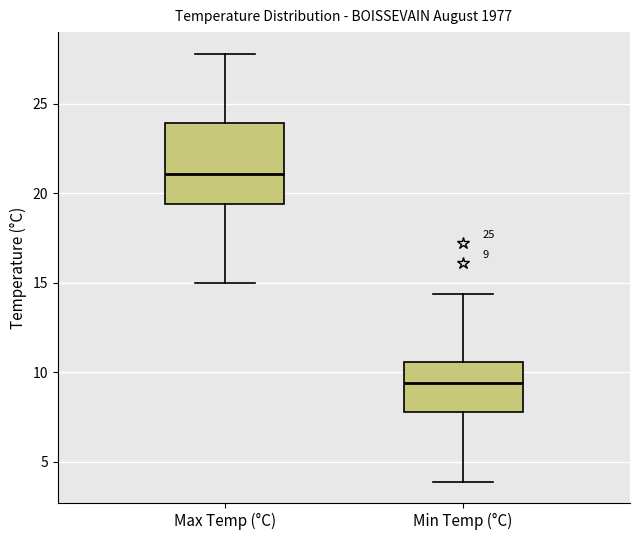

Which box is the tallest, from its lower edge to its upper edge?

Max Temp (°C)